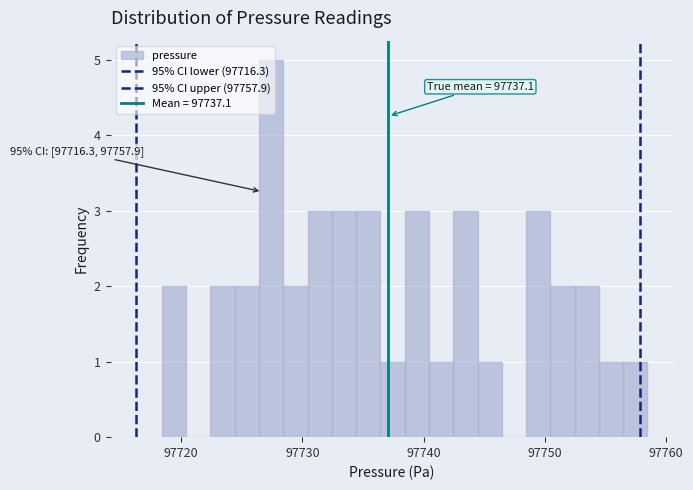

Around what value on the x-axis is the tallest bar? Give the approximate position of its centre, as read against the axis.

97727